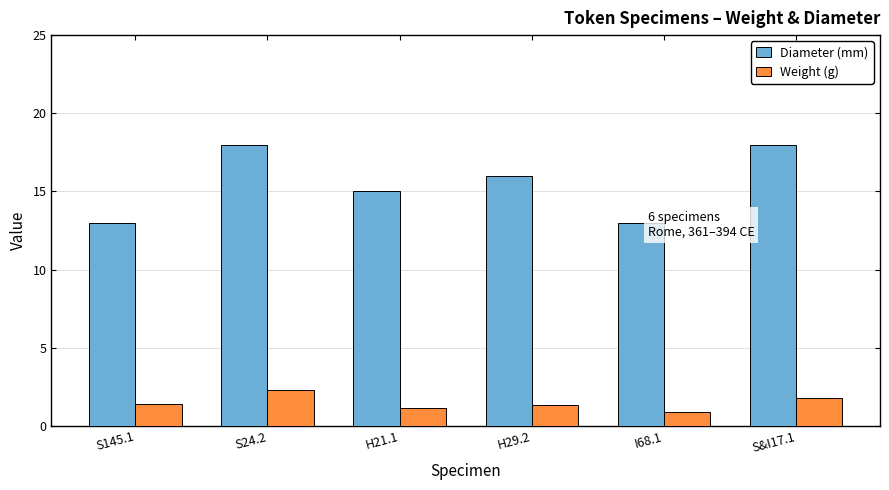

How many groups of bars are there?

6